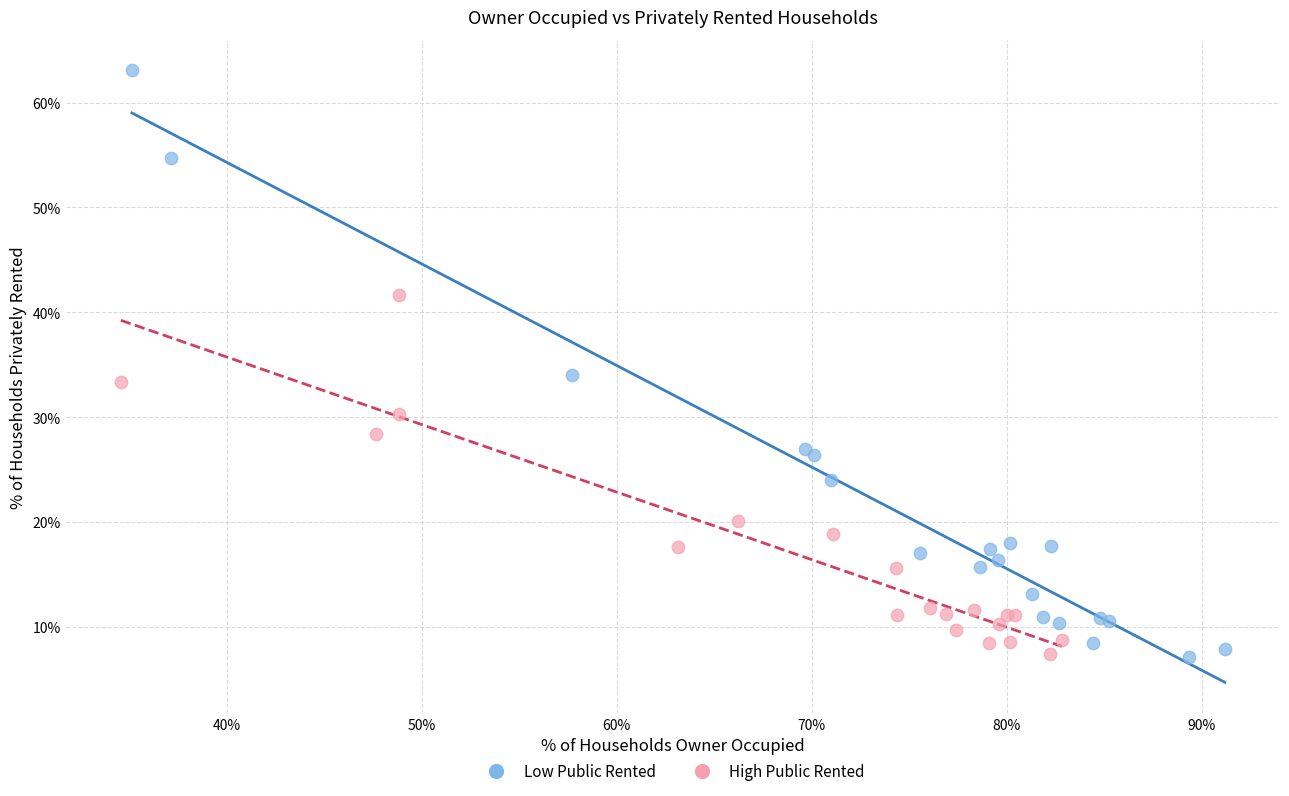

Which series contains the highest Y value?

Low Public Rented